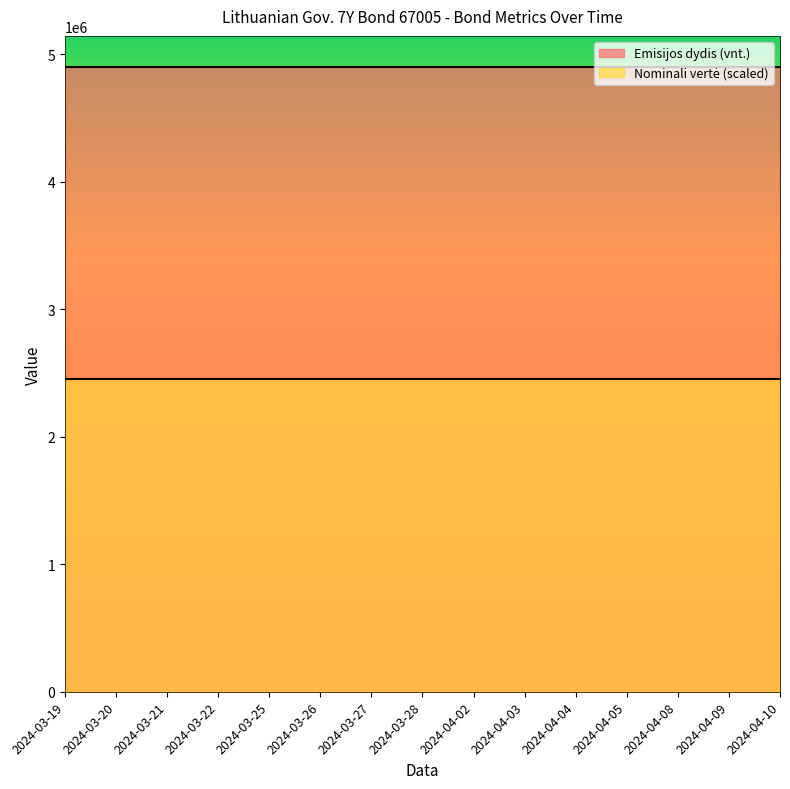

Which category has the lowest value in the Emisijos dydis (vnt.) series?

2024-03-19